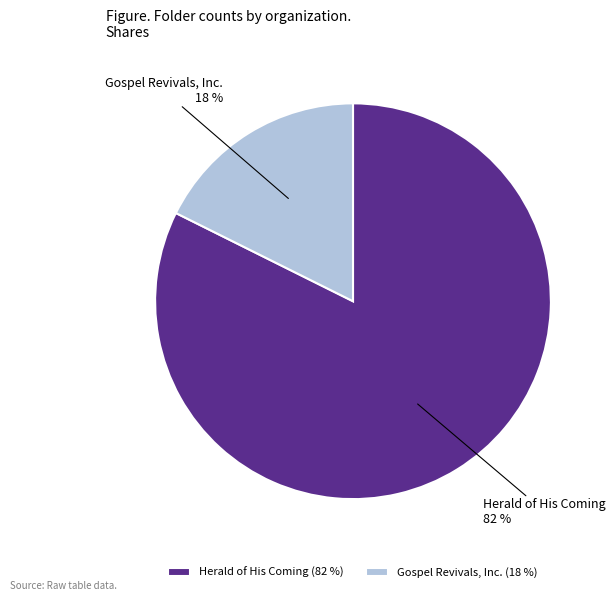

Is it true that Gospel Revivals, Inc. is 12% of the pie?

False